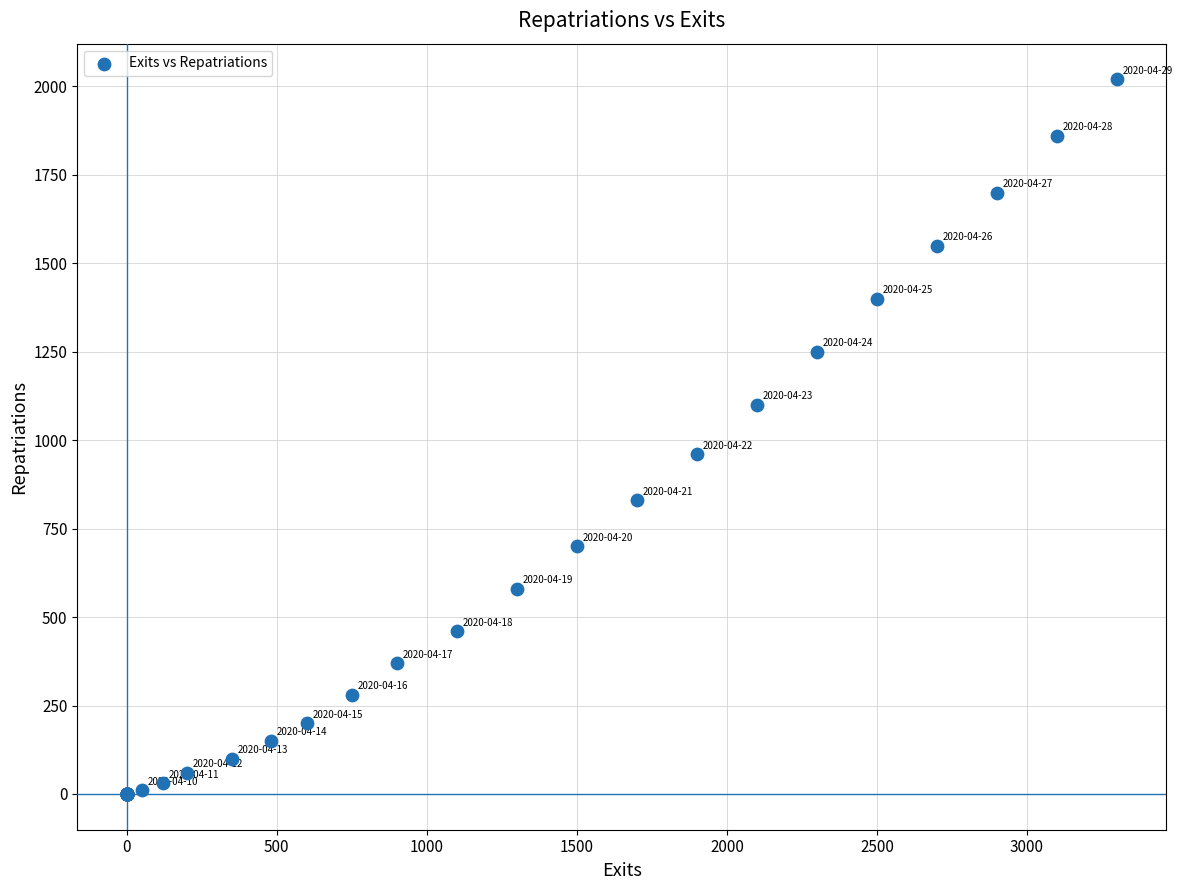

What Y value in the scatter plot is closest to 1010?

960